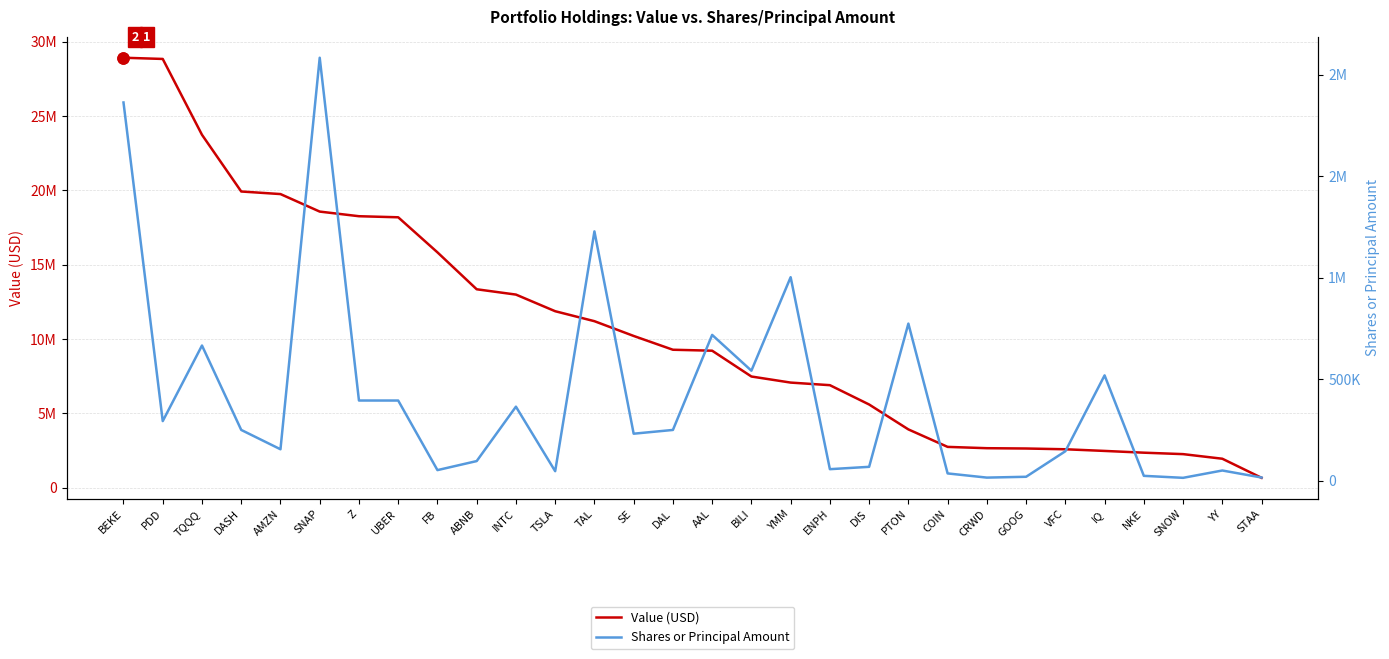

List the labels in order of Value (USD) value, smallest first.

STAA, YY, SNOW, NKE, IQ, VFC, GOOG, CRWD, COIN, PTON, DIS, ENPH, YMM, BILI, AAL, DAL, SE, TAL, TSLA, INTC, ABNB, FB, UBER, Z, SNAP, AMZN, DASH, TQQQ, PDD, BEKE